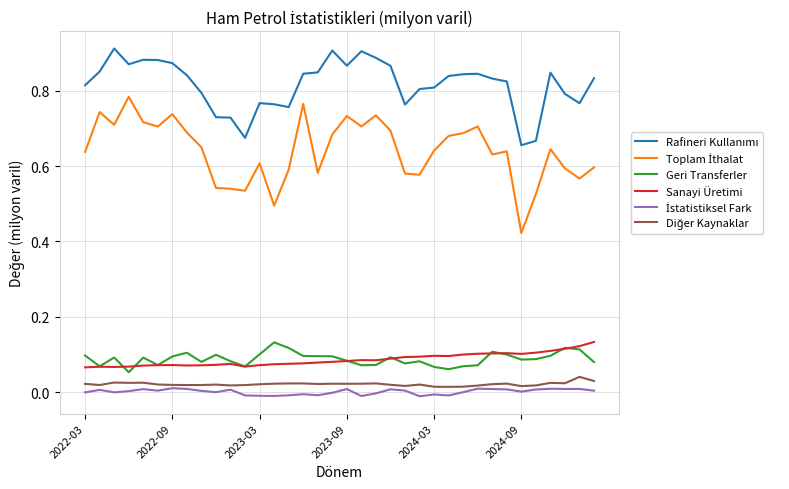

What is the difference between the maximum and minimum values in the Geri Transferler series?

0.1